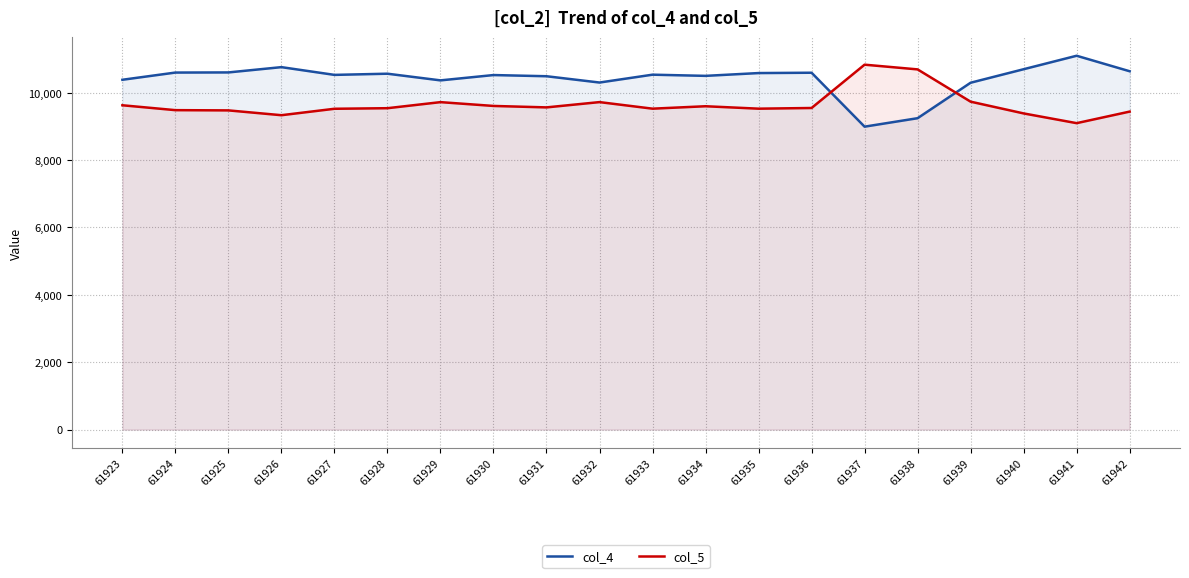

At which category is the sum across all series the highest?

61941